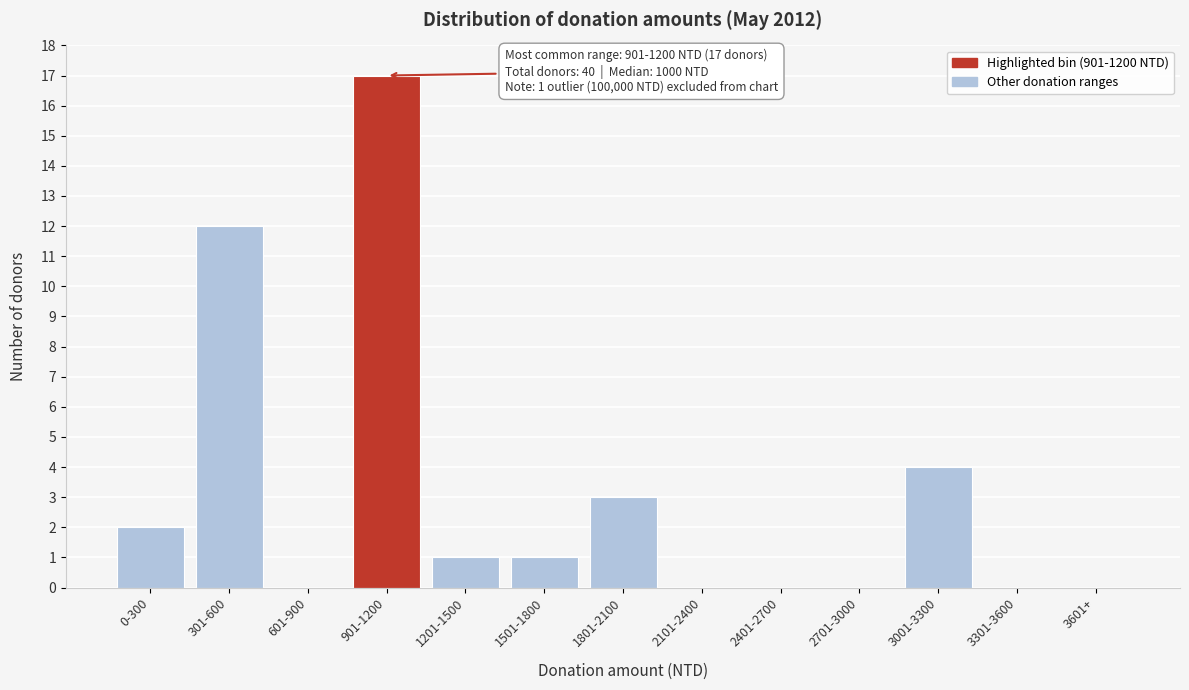

Reading left to right, list all the values displayed in this chart.

0-300=2	301-600=12	601-900=0	901-1200=17	1201-1500=1	1501-1800=1	1801-2100=3	2101-2400=0	2401-2700=0	2701-3000=0	3001-3300=4	3301-3600=0	3601+=0